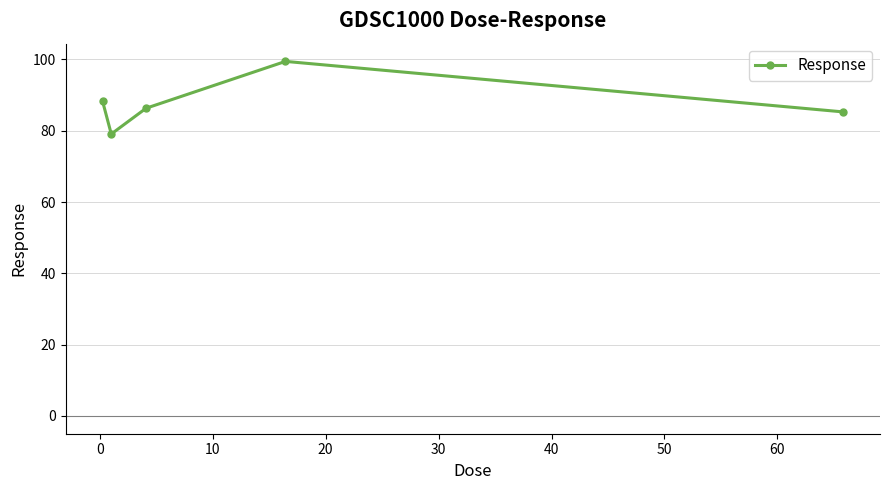

Reading left to right, extract all data points from this chart.

88.3	79.1	86.3	99.4	85.3